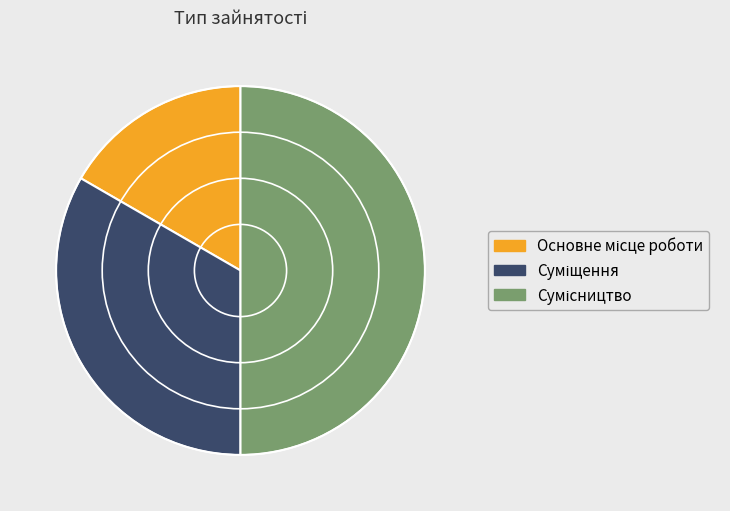

Combined, do Сумісництво and Суміщення account for over 50%?

Yes